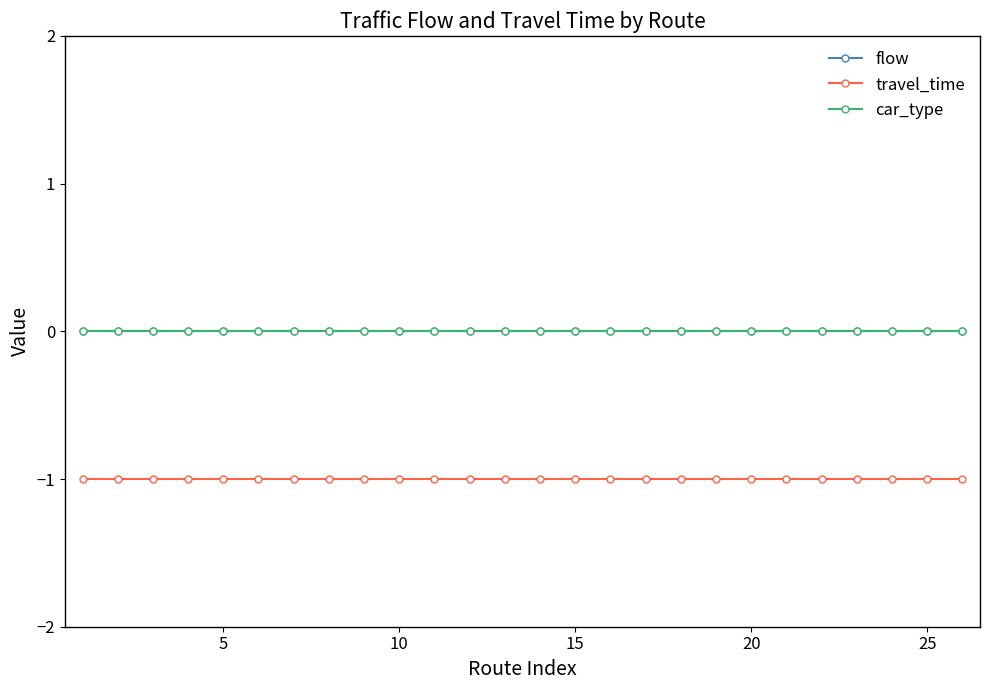

Does the chart have visible grid lines?

No